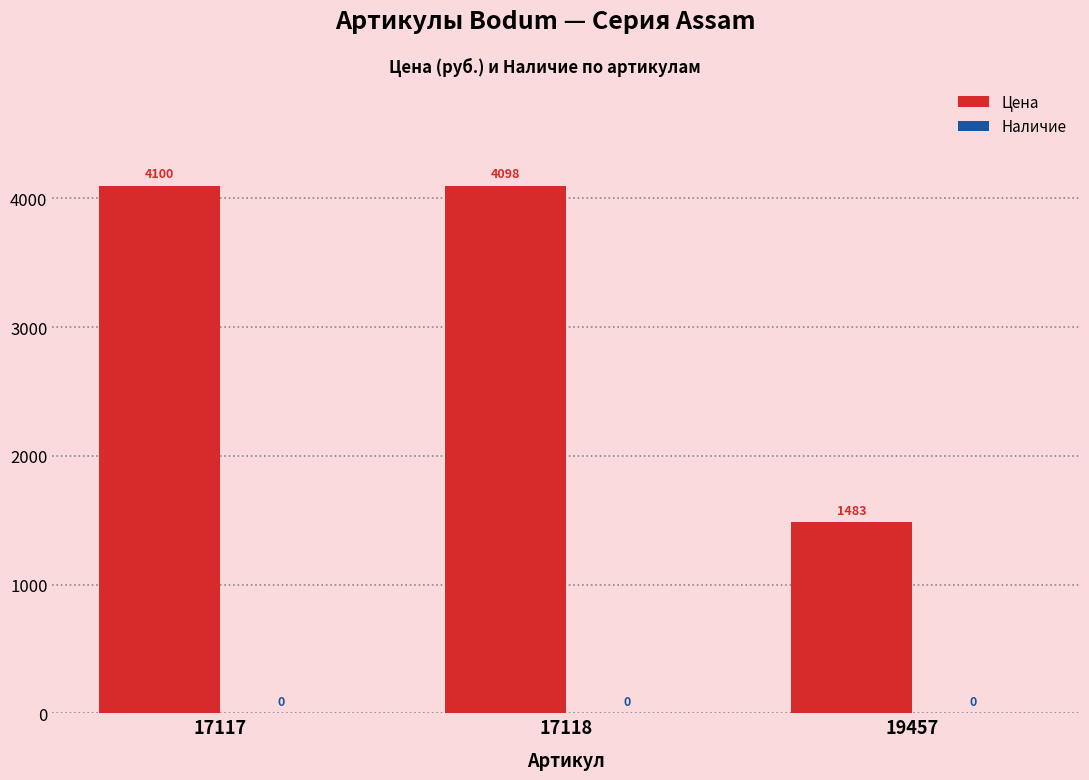

The chart shows a value of 433 at 19457. True or false?

False